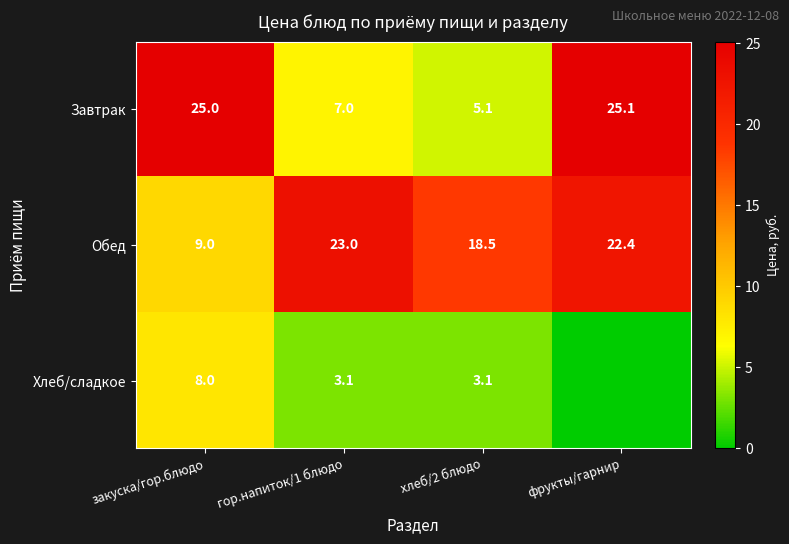

How many series are shown in this chart?

3